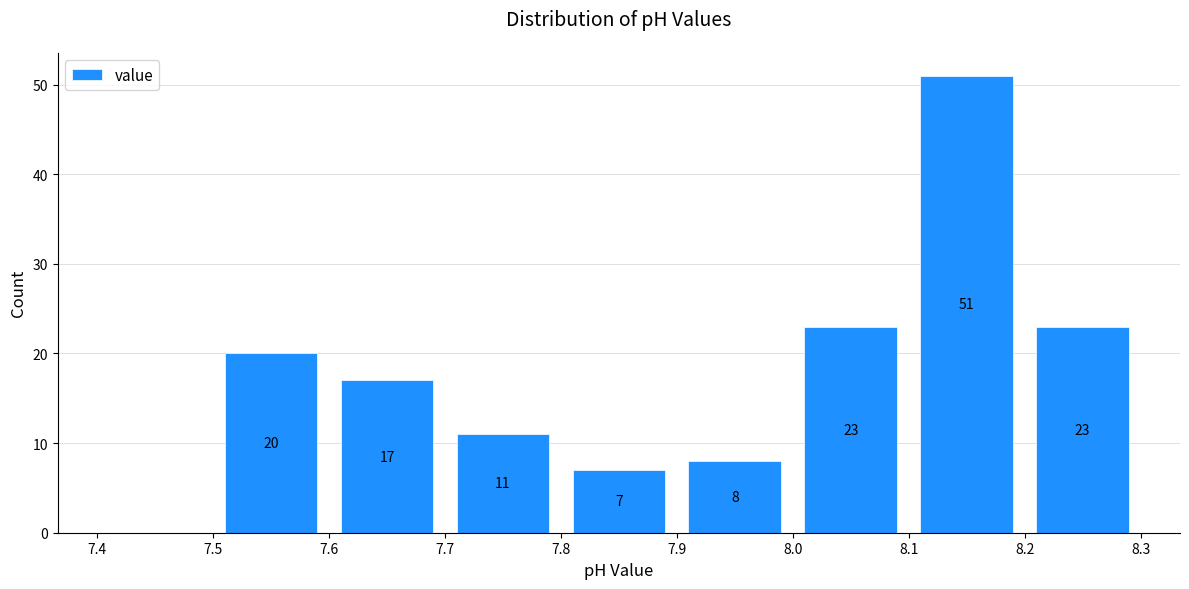

Over which range of the x-axis is the bar tallest?

8.1 to 8.2